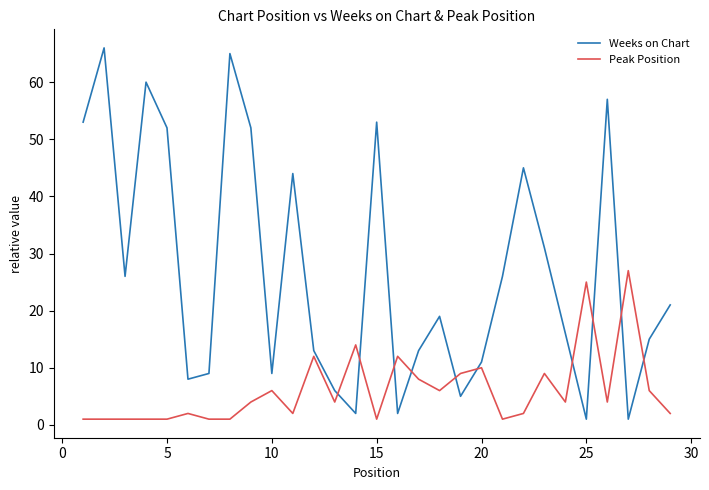

What is the minimum value for Weeks on Chart?

1